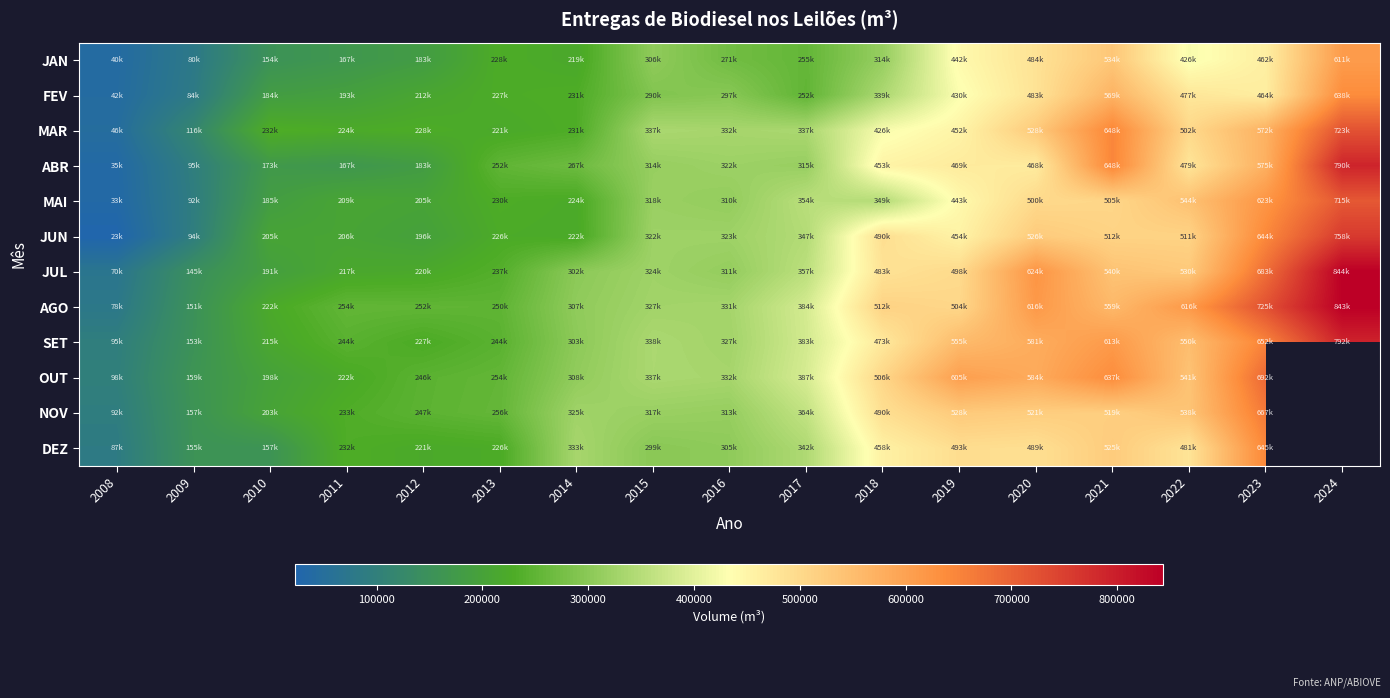

What is the sum of the DEZ values at 2014 and 2008?

419721.0